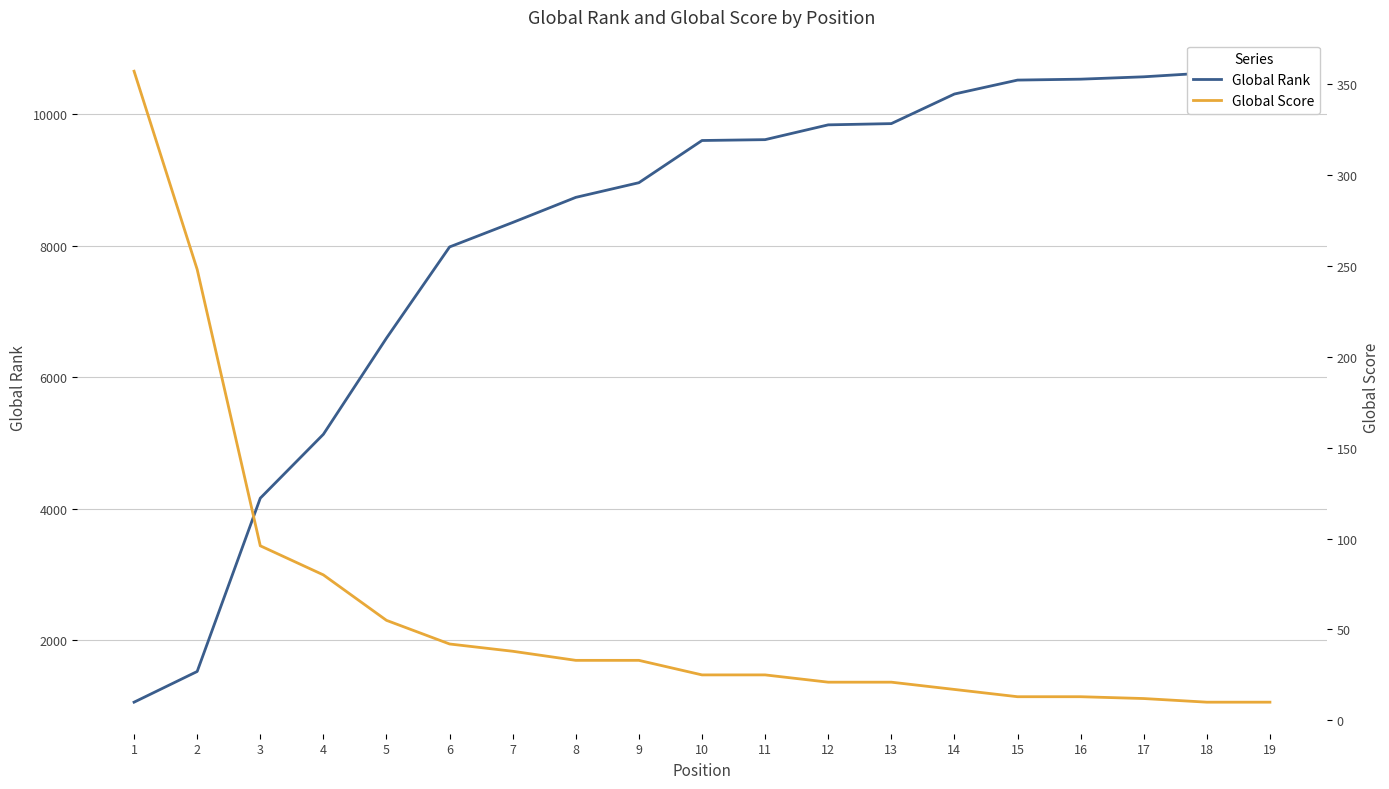

At 14, list the series in order from largest to smallest.

Global Rank, Global Score